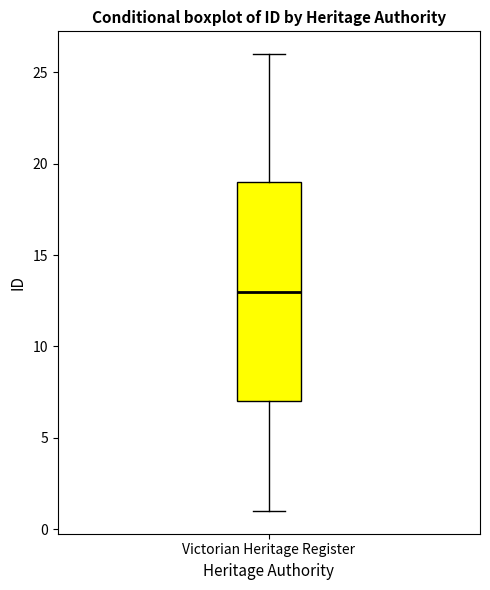

Transcribe this box plot: give where the median line is, the range the box spans, and where the two whiskers end, as read against the y-axis. The values are not printed on the chart, so give them approximately, as read against the axis.

median 13, box 7 to 19, whiskers 1 to 26